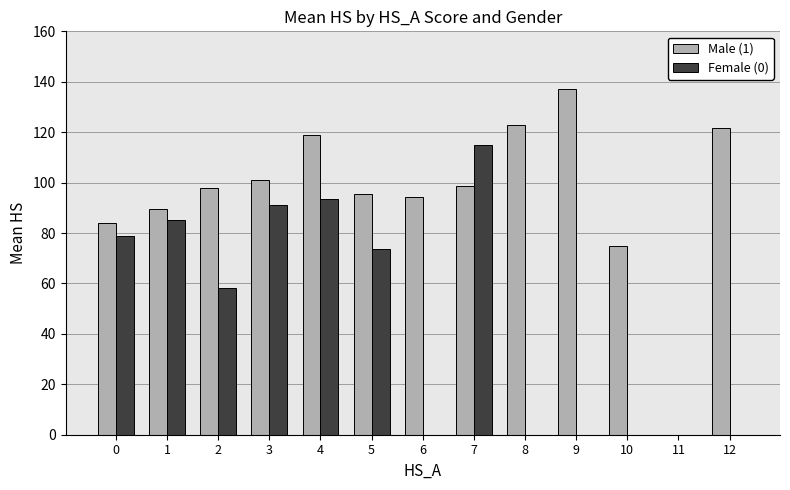

What is the total value across all series at 5?

169.0